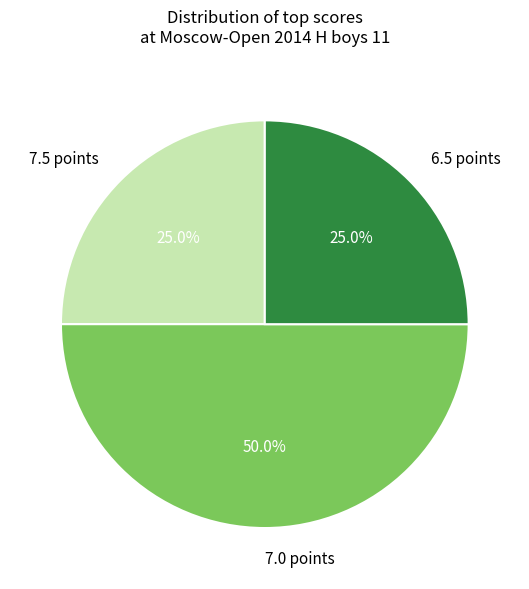

To the nearest percent, what is the average slice percentage?

33%